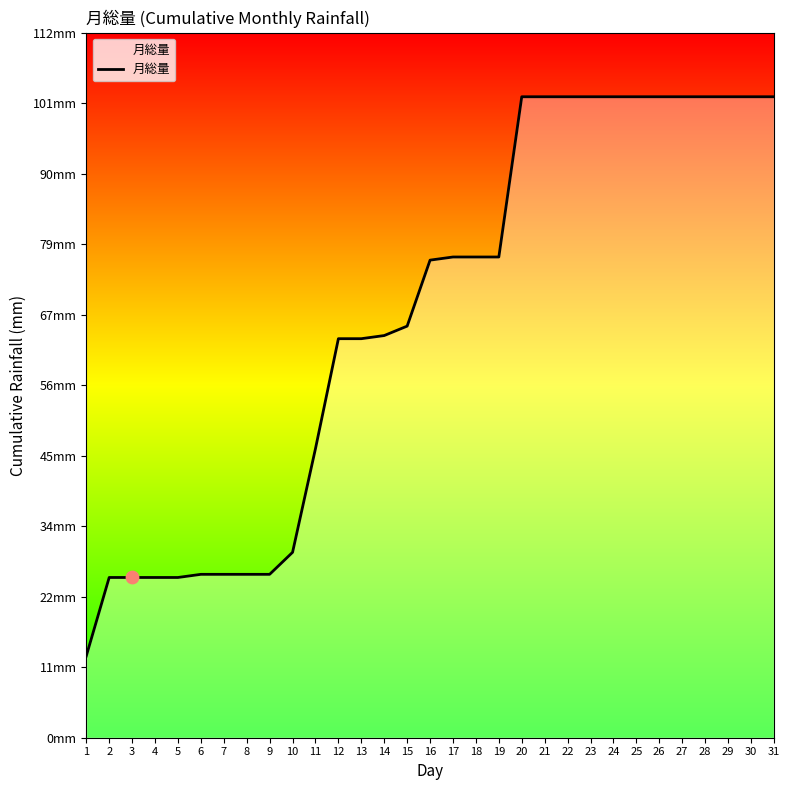

Approximately how many times larger is the value at 23 compared to 22?

1.0